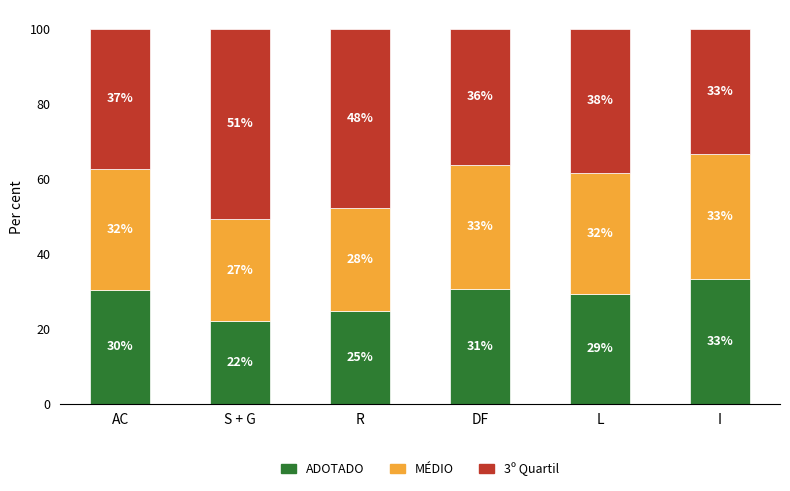

Is it true that ADOTADO equals 30.4 at AC?

True